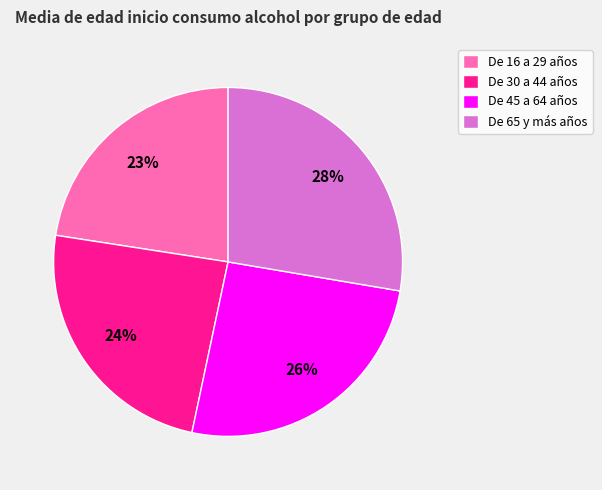

What is the smallest slice in the pie chart?

De 16 a 29 años